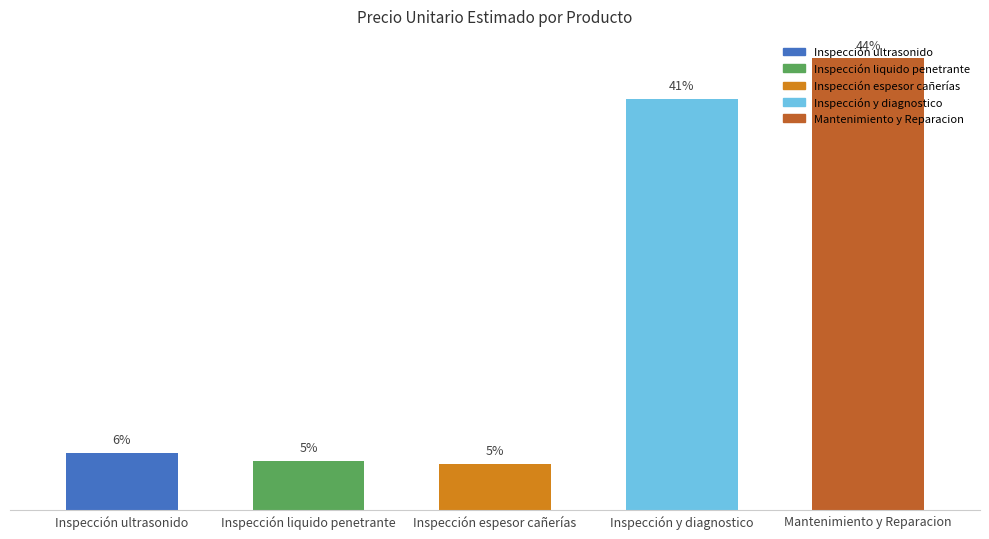

The chart shows a value of 1422450 at Inspección espesor cañerías. True or false?

True